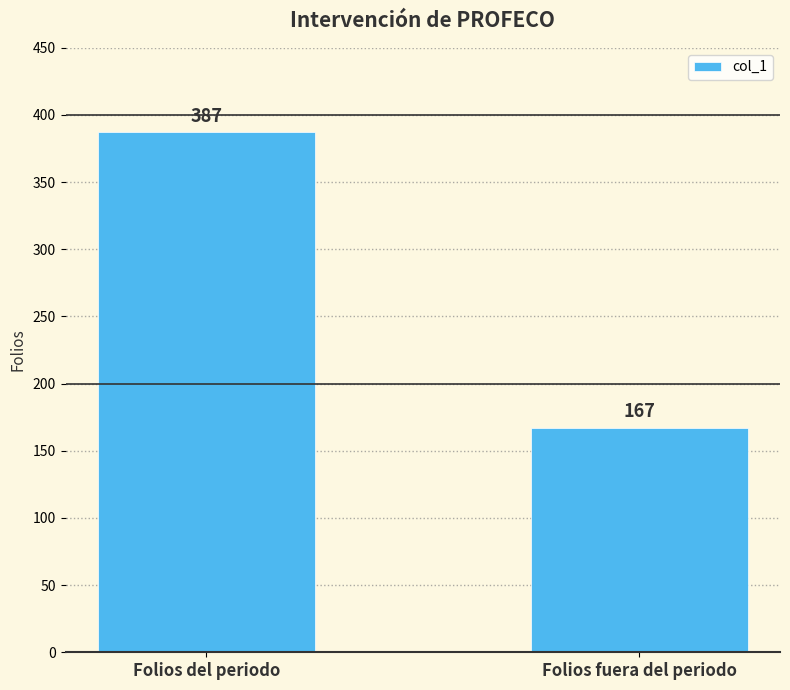

Approximately how many times larger is the value at Folios fuera del periodo compared to Folios del periodo?

0.4